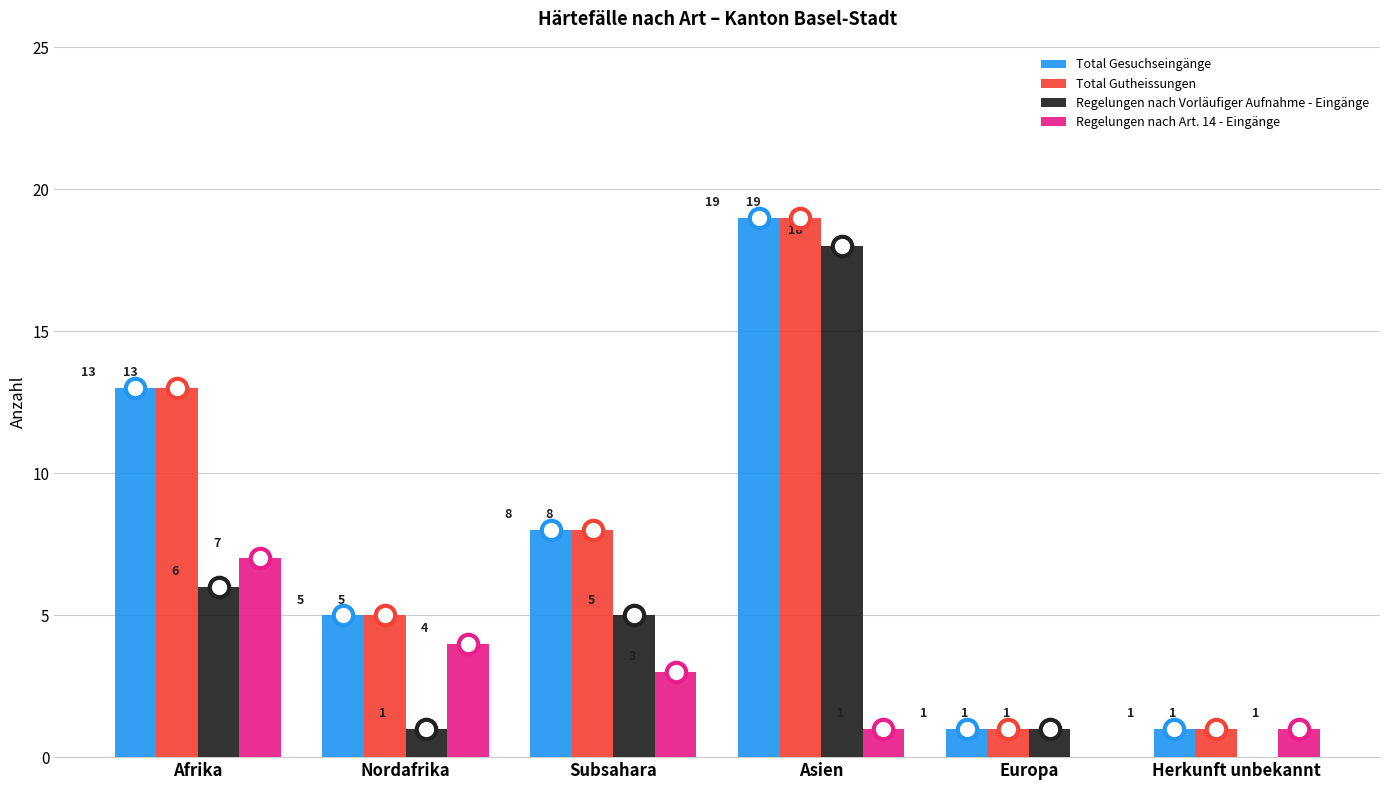

True or false: Regelungen nach Vorläufiger Aufnahme - Eingänge has a value of 0 at Europa.

False